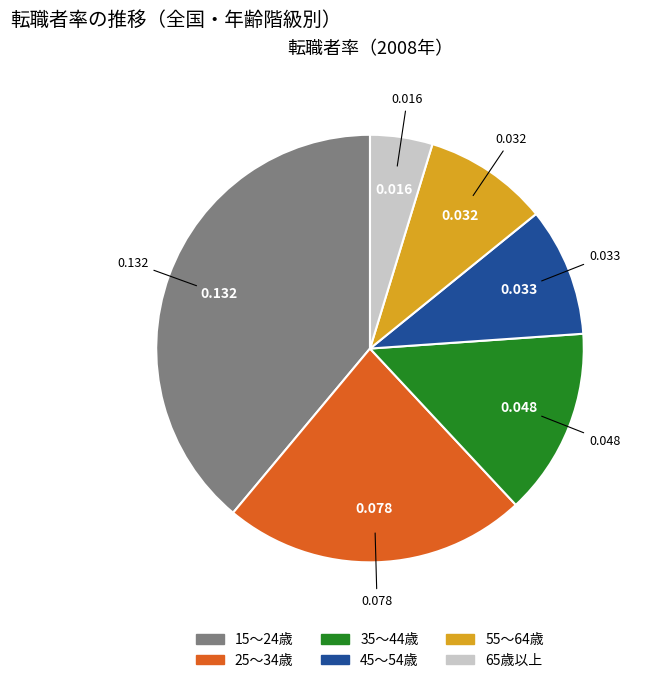

Is it true that 15～24歳 is 39% of the pie?

True